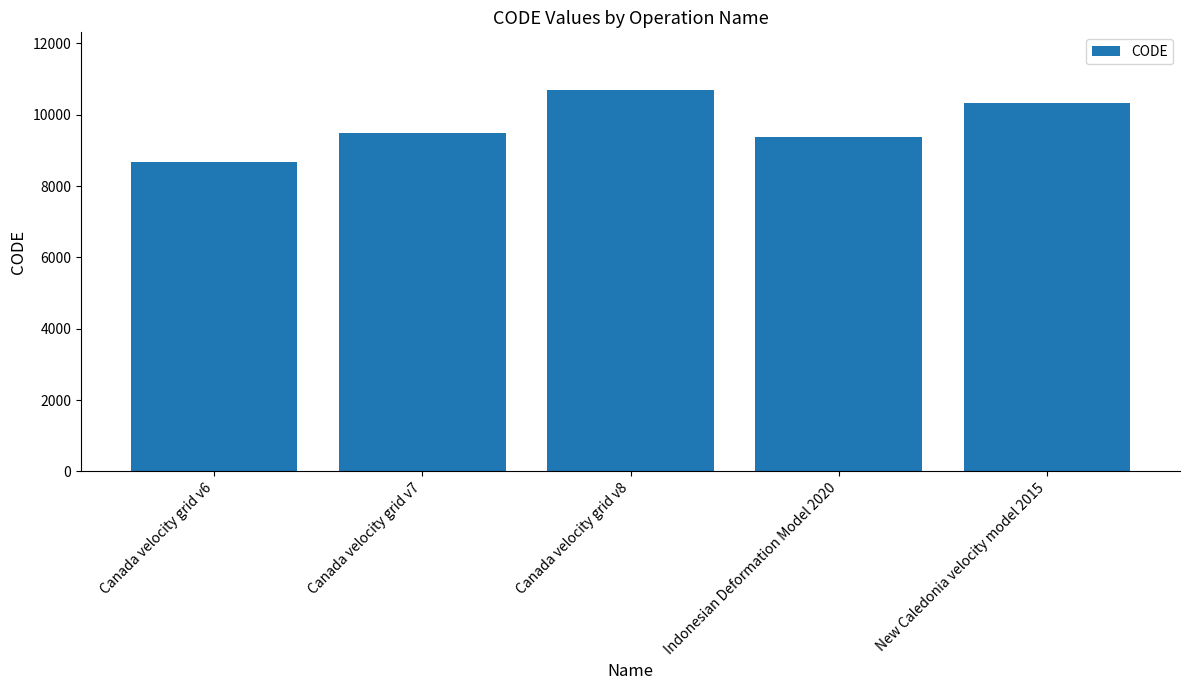

At which label is the value closest to 9691?

Canada velocity grid v7